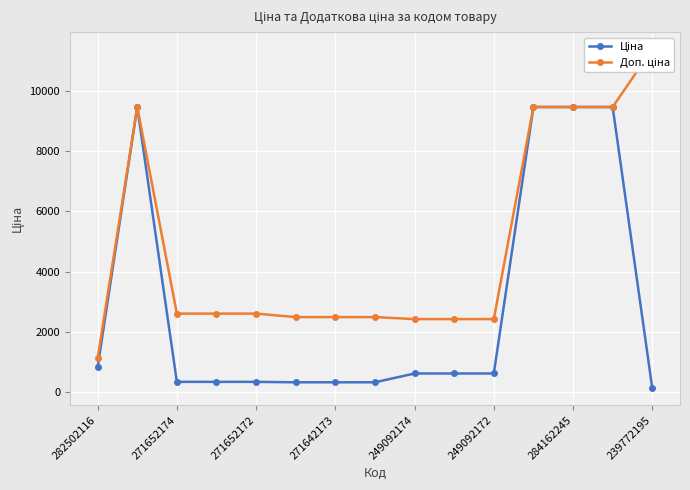

Between 271642173 and 249092174, which series saw the biggest shift?

Ціна